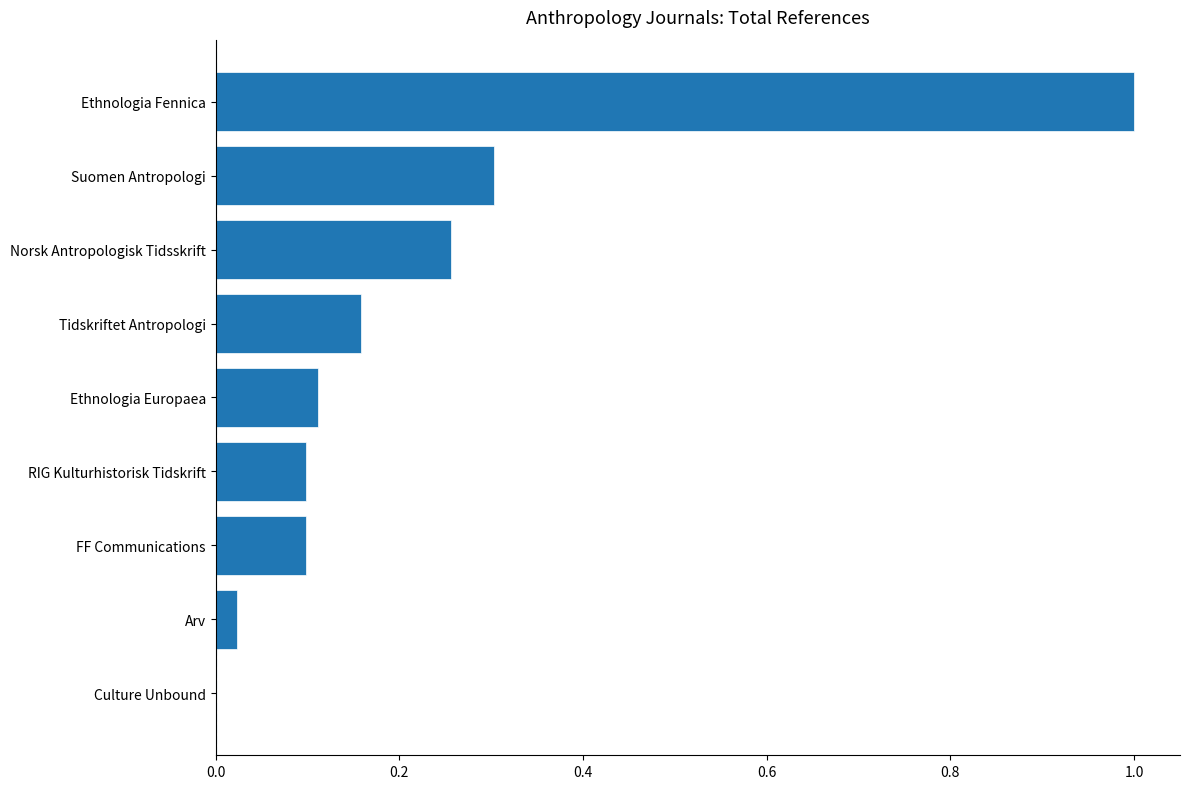

The value at Ethnologia Fennica is 1.0. True or false?

True